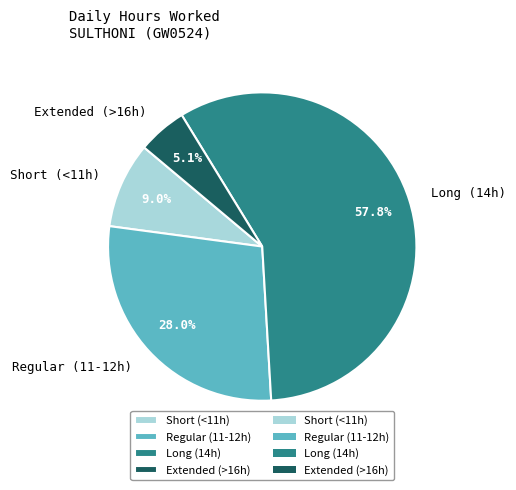

Do Long (14h) and Extended (>16h) together represent more than half of the pie?

Yes